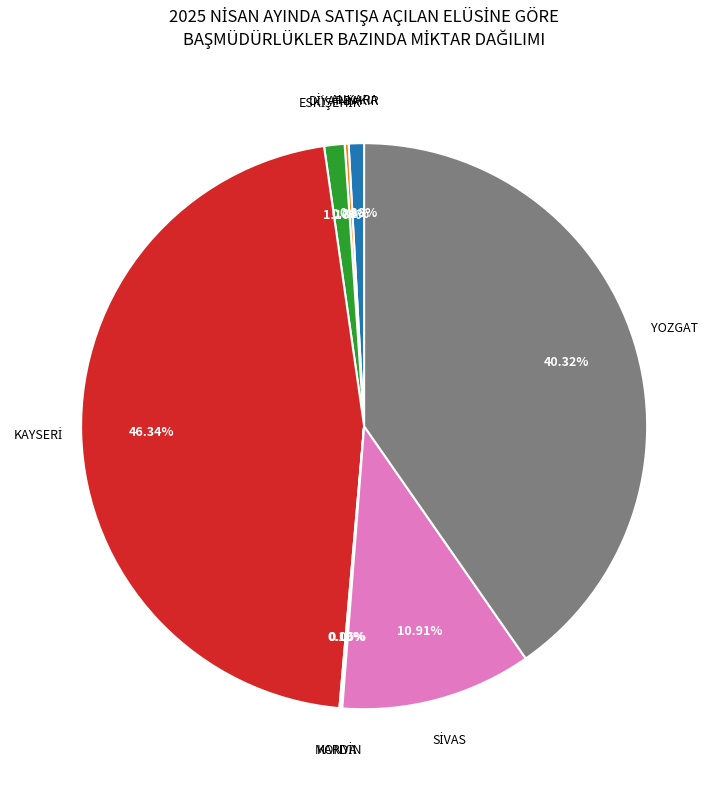

Is there a majority slice in this chart?

No